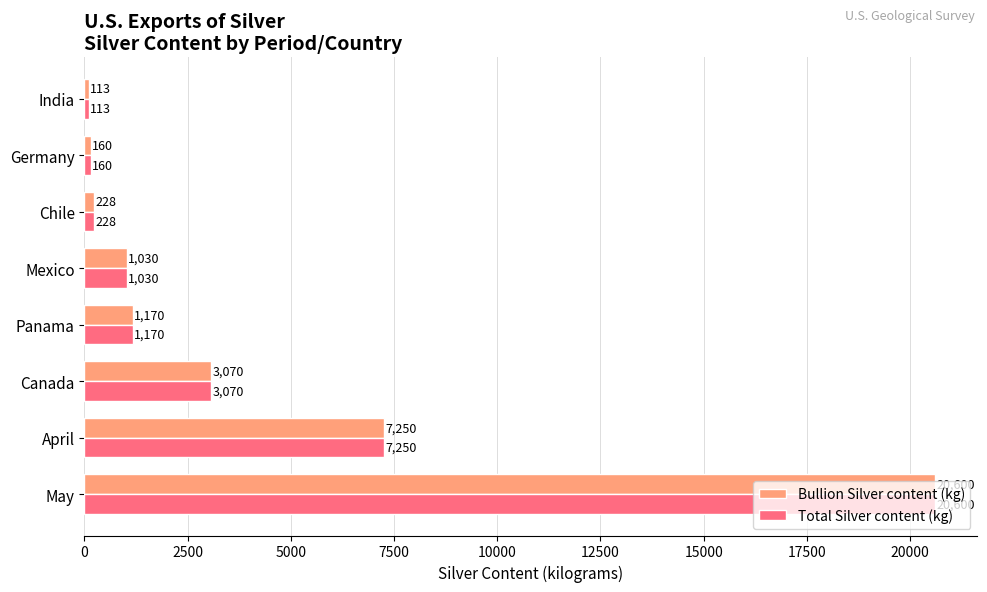

List the labels in order of Total Silver content (kg) value, largest first.

May, April, Canada, Panama, Mexico, Chile, Germany, India